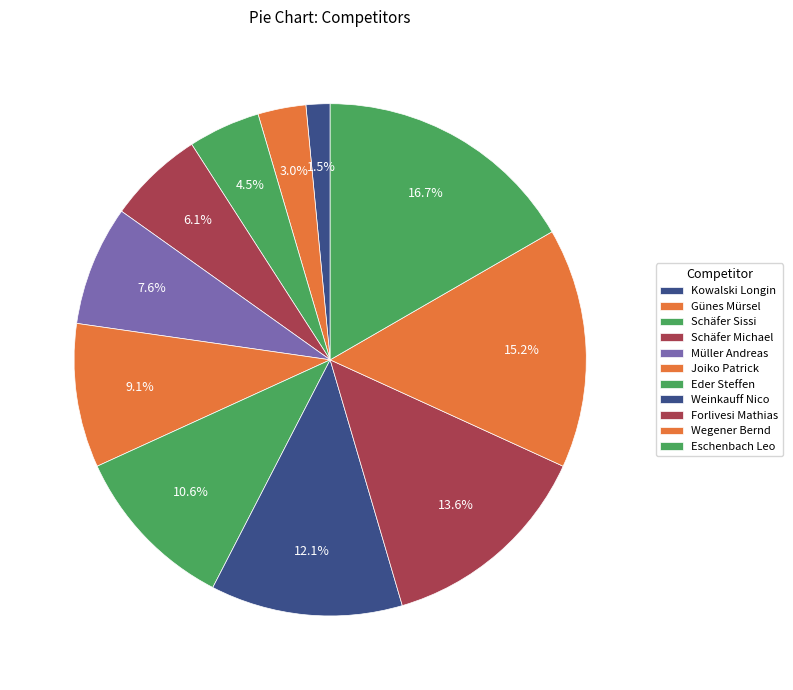

Count the number of slices in the pie.

11